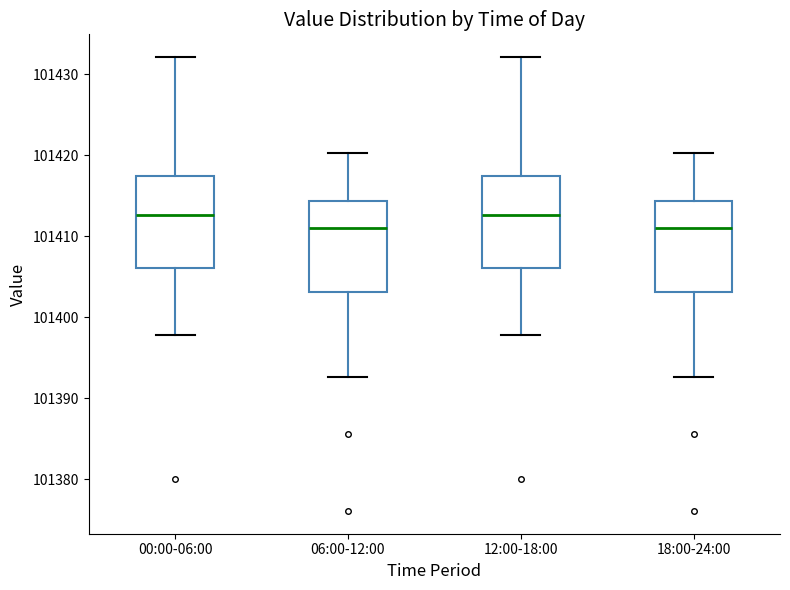

Reading left to right, read every box against the y-axis: the position of its median line, the range the box covers, and the ends of its whiskers. The values are not printed on the chart, so give them approximately, as read against the axis.

00:00-06:00: median 101413, box 101406 to 101417, whiskers 101398 to 101432
06:00-12:00: median 101411, box 101403 to 101414, whiskers 101393 to 101420
12:00-18:00: median 101413, box 101406 to 101417, whiskers 101398 to 101432
18:00-24:00: median 101411, box 101403 to 101414, whiskers 101393 to 101420